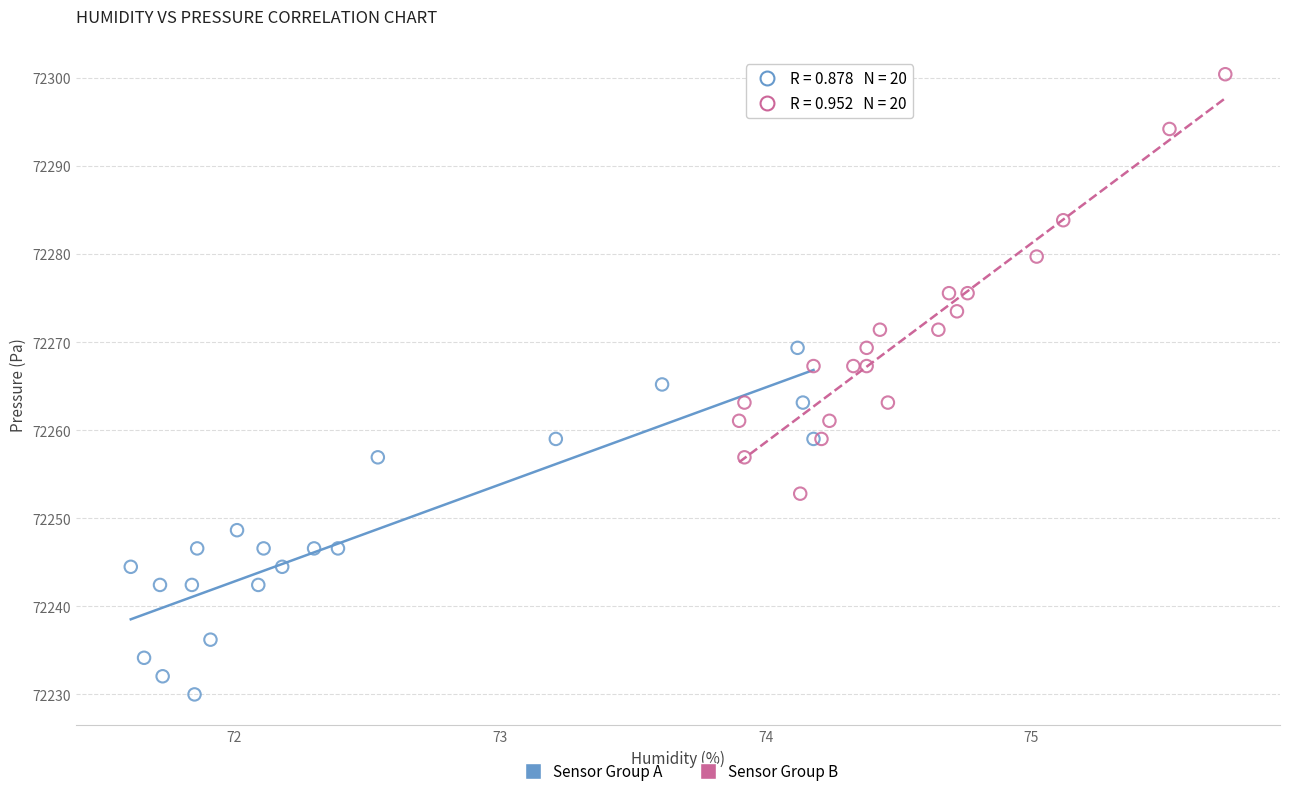

What are all the series names shown in the legend?

Sensor Group A, Sensor Group B